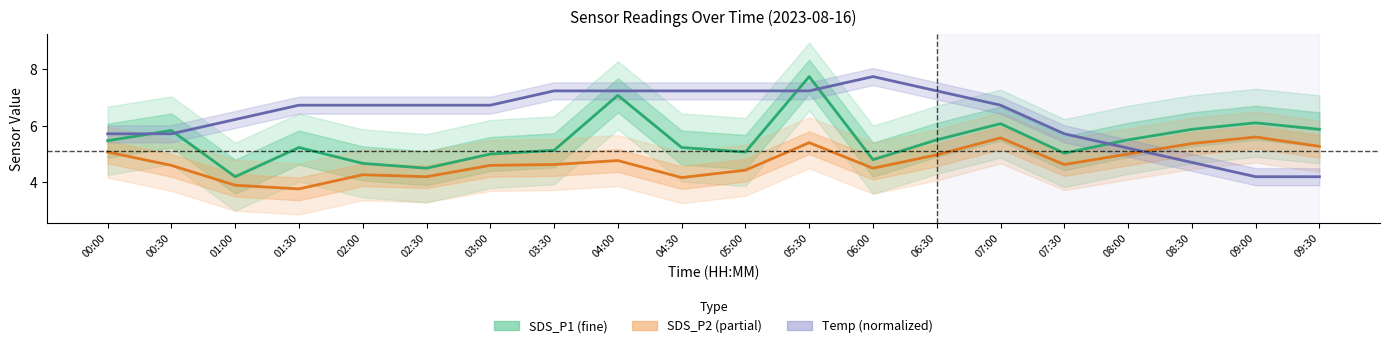

Which series has the largest range (max minus min)?

SDS_P1